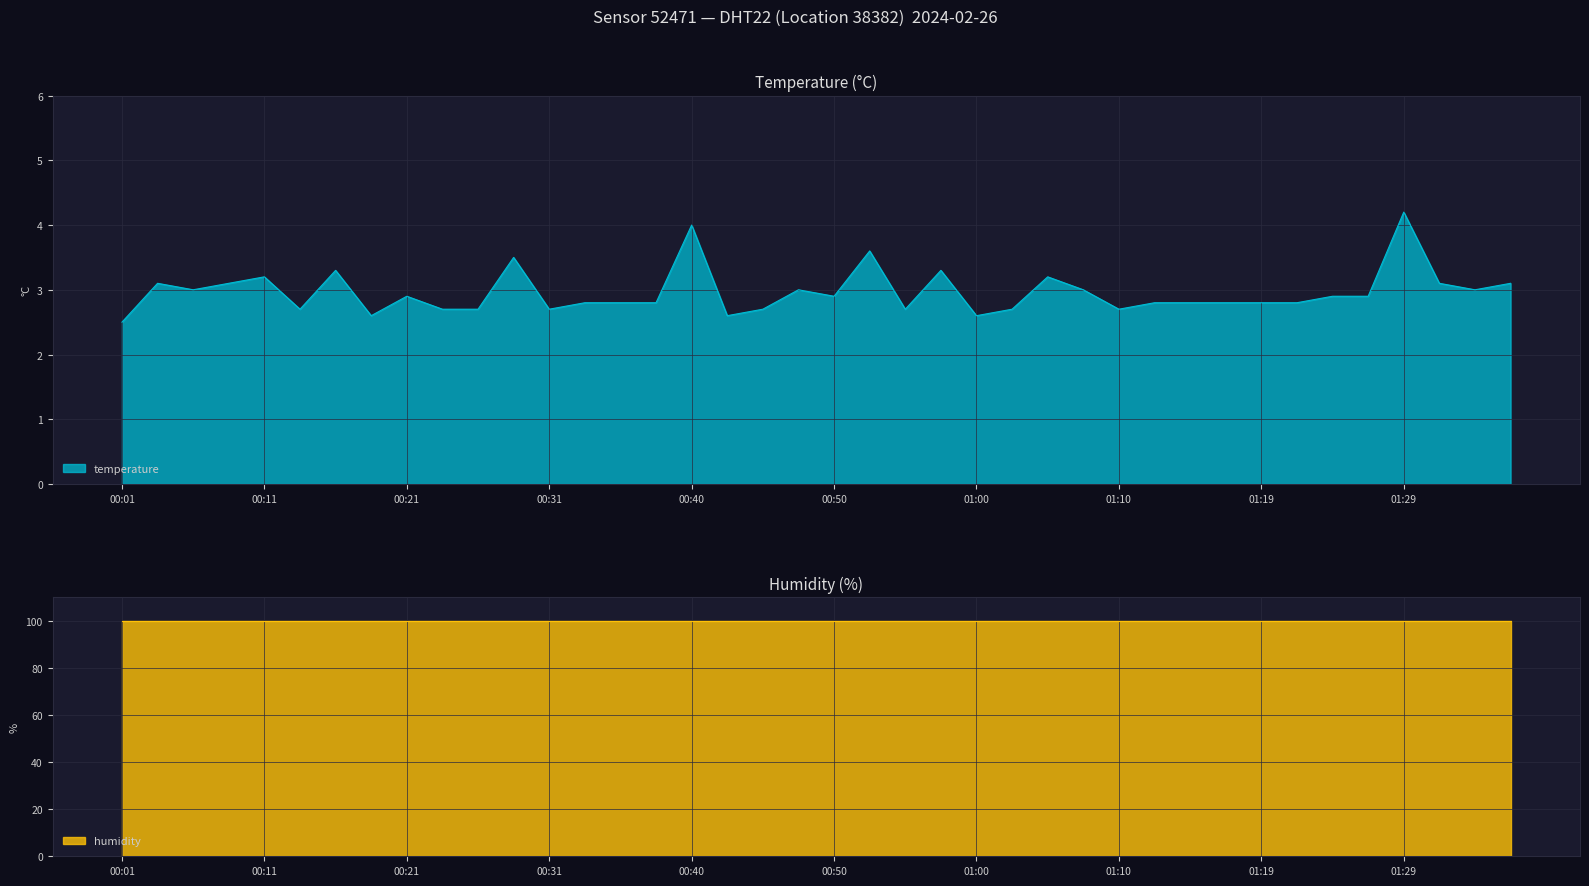

Where is the first local maximum?

00:04